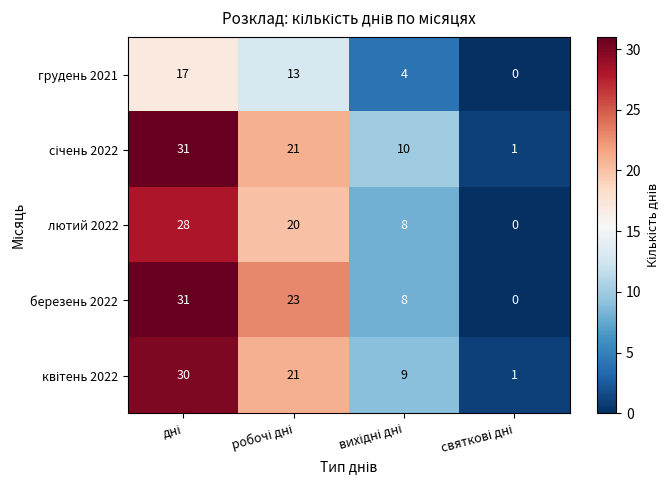

What is the maximum value for грудень 2021?

17